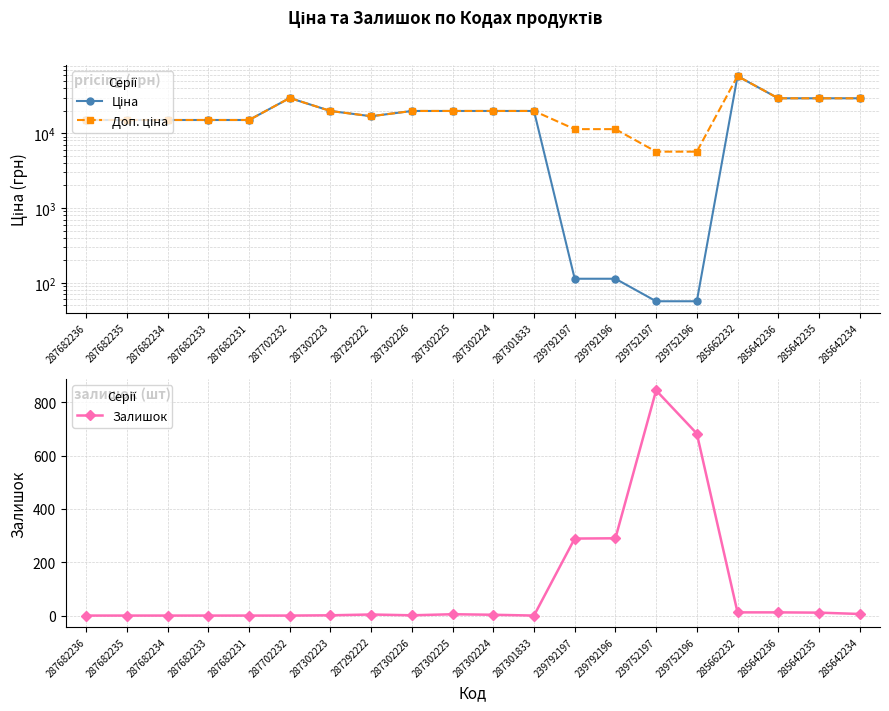

What position from the left is 285642234?

20